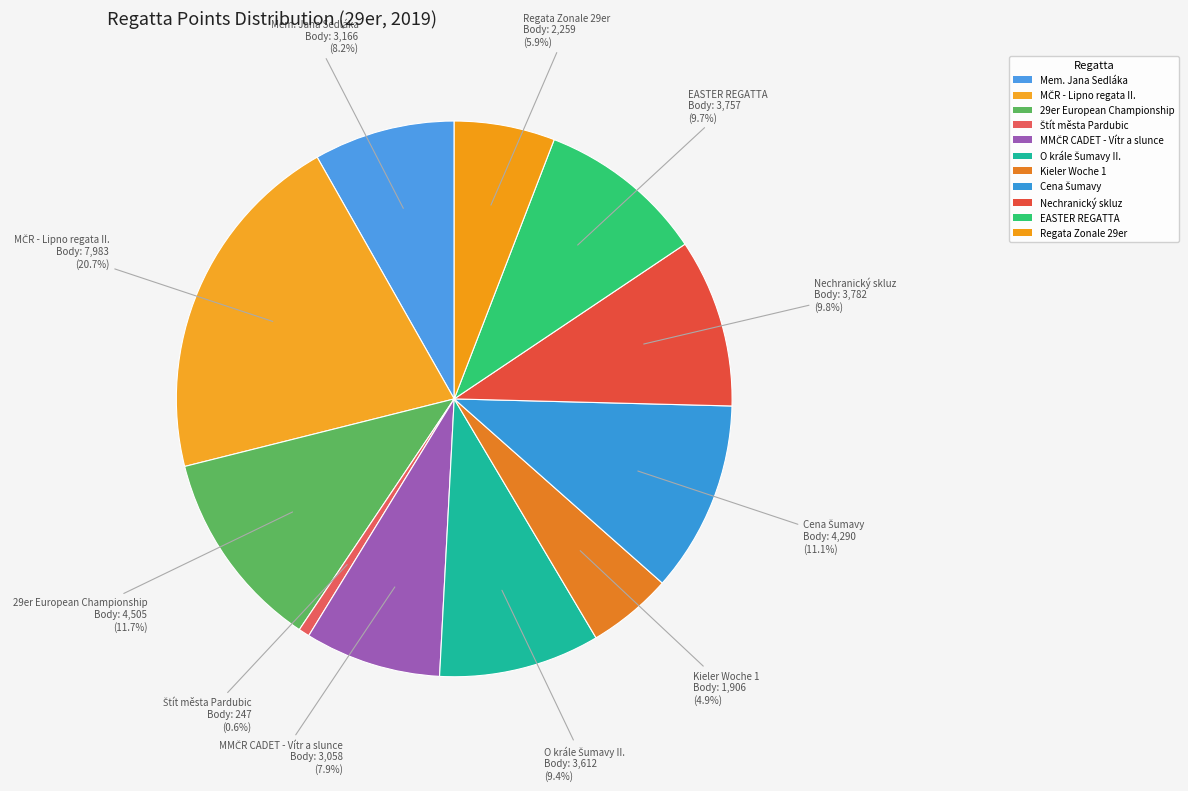

Is there a majority slice in this chart?

No